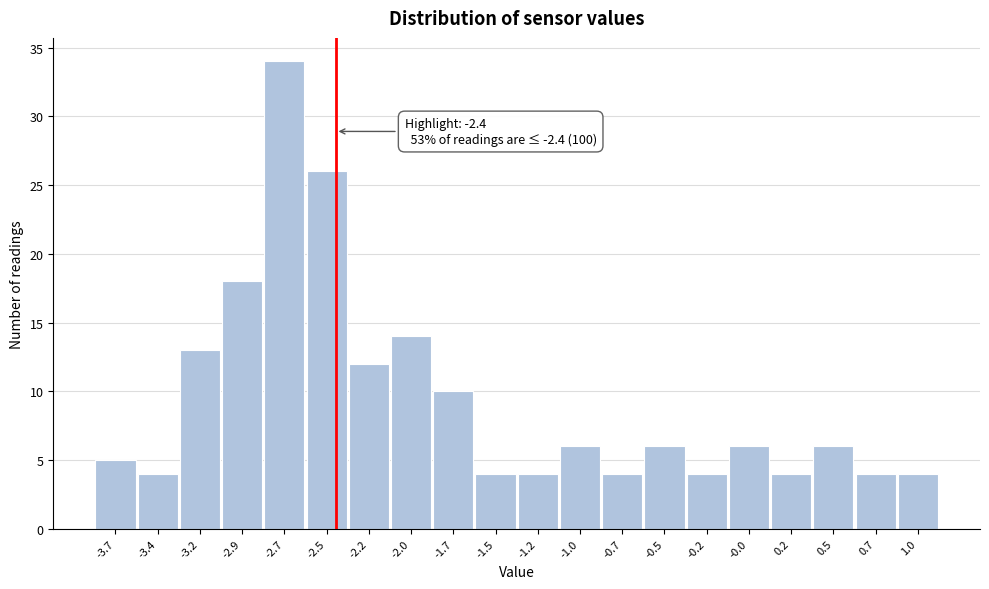

Over which range of the x-axis is the bar tallest?

-2.820 to -2.575